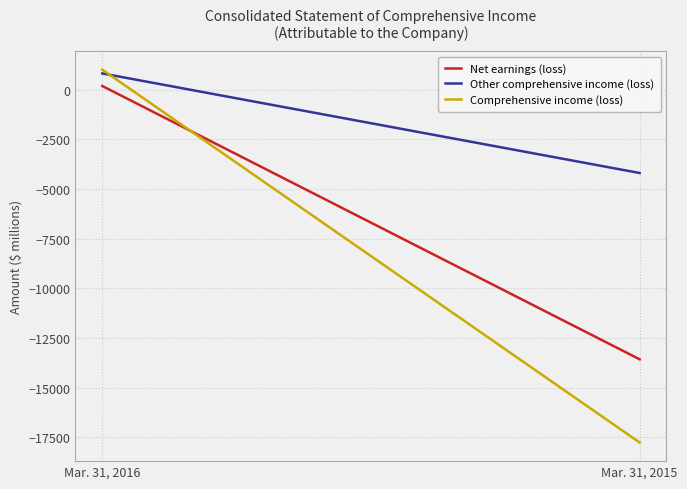

At which category is the sum across all series the highest?

Mar. 31, 2016